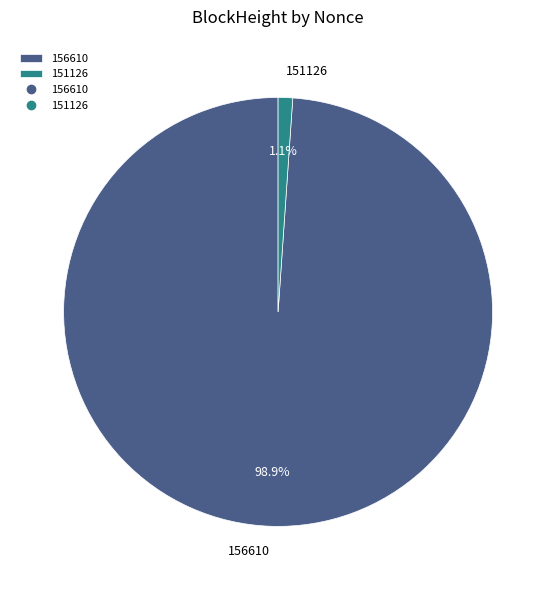

What percentage is the 156610 slice, to the nearest percent?

99%